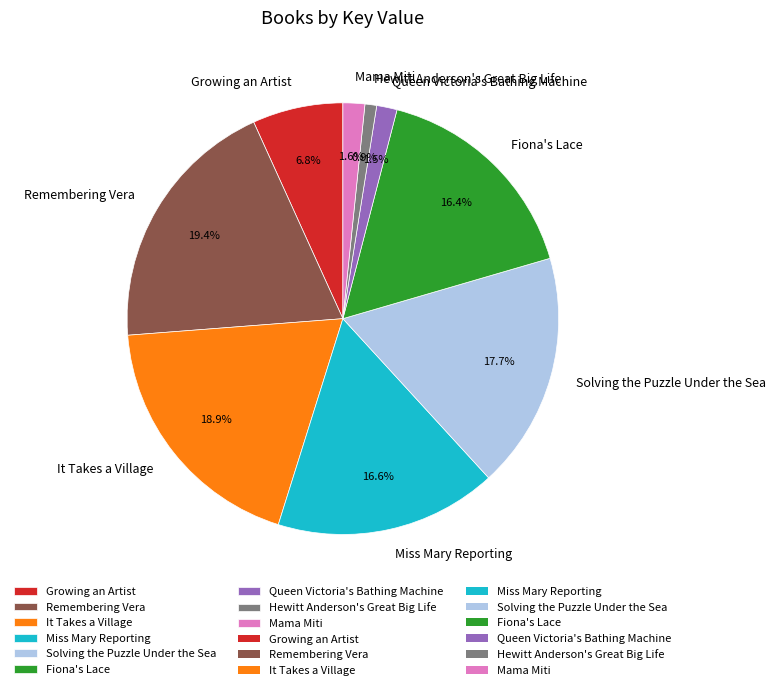

Approximately how many times larger is the value at Growing an Artist compared to Miss Mary Reporting?

0.4